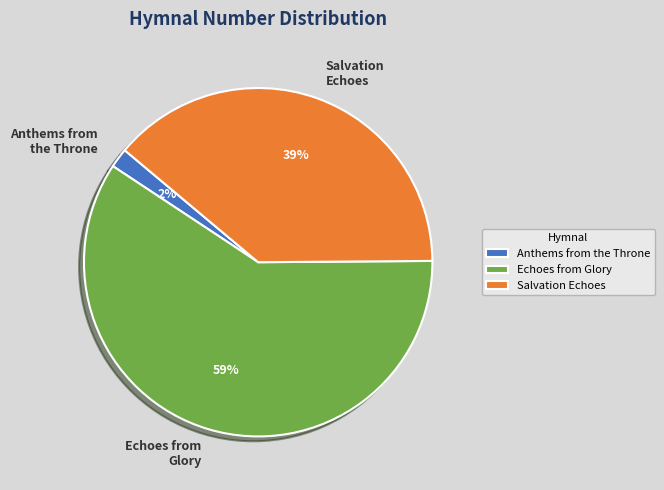

Combined, do Echoes from Glory and Anthems from the Throne account for over 50%?

Yes